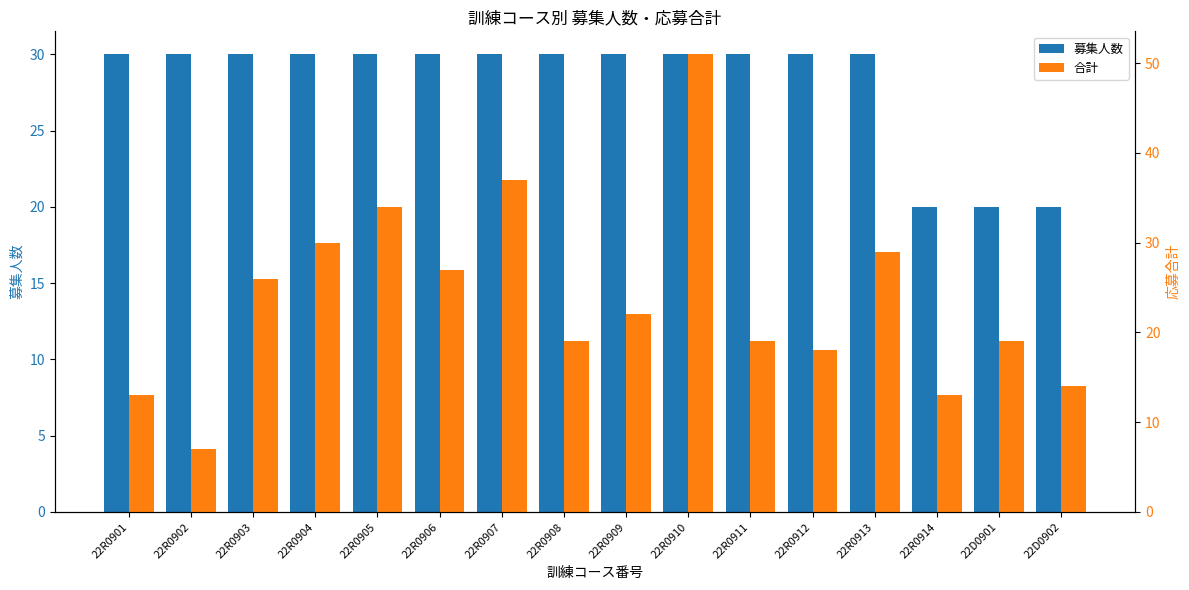

Are the bars horizontal?

No